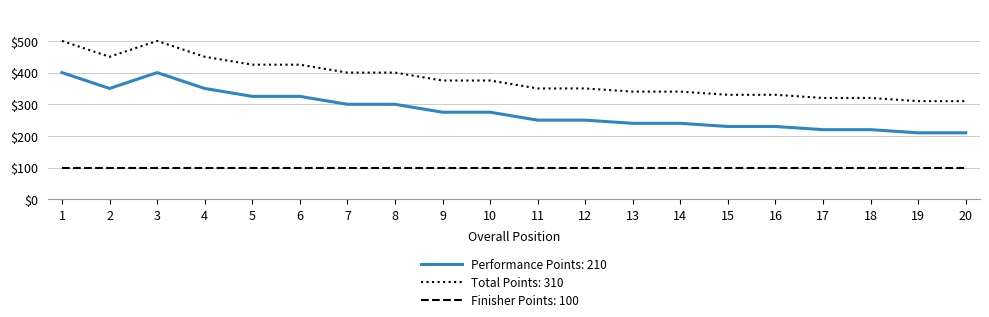

What is the total value across all series at 13?

680